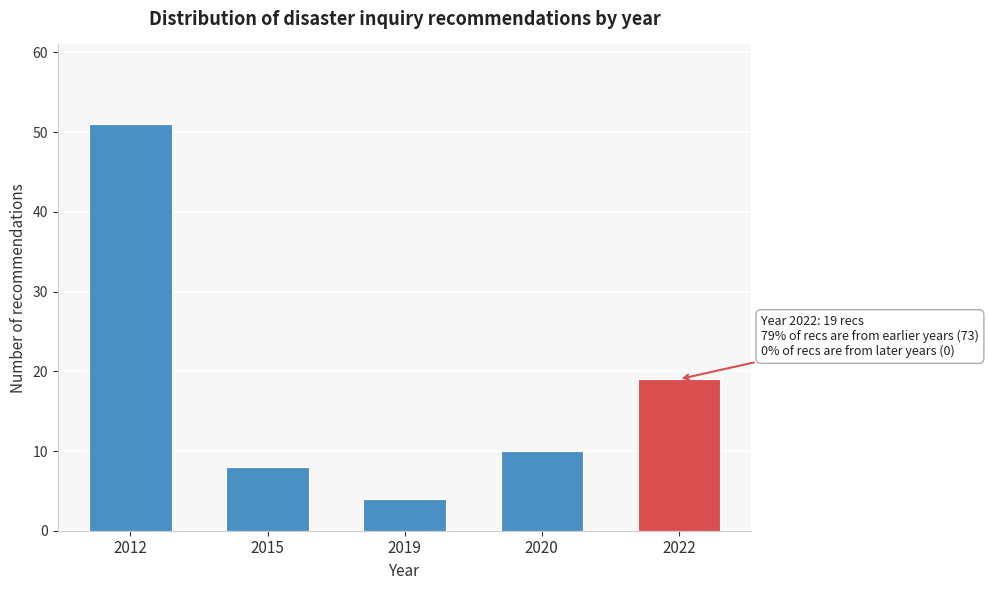

Reading right to left, extract all data points from this chart.

2022=19	2020=10	2019=4	2015=8	2012=51